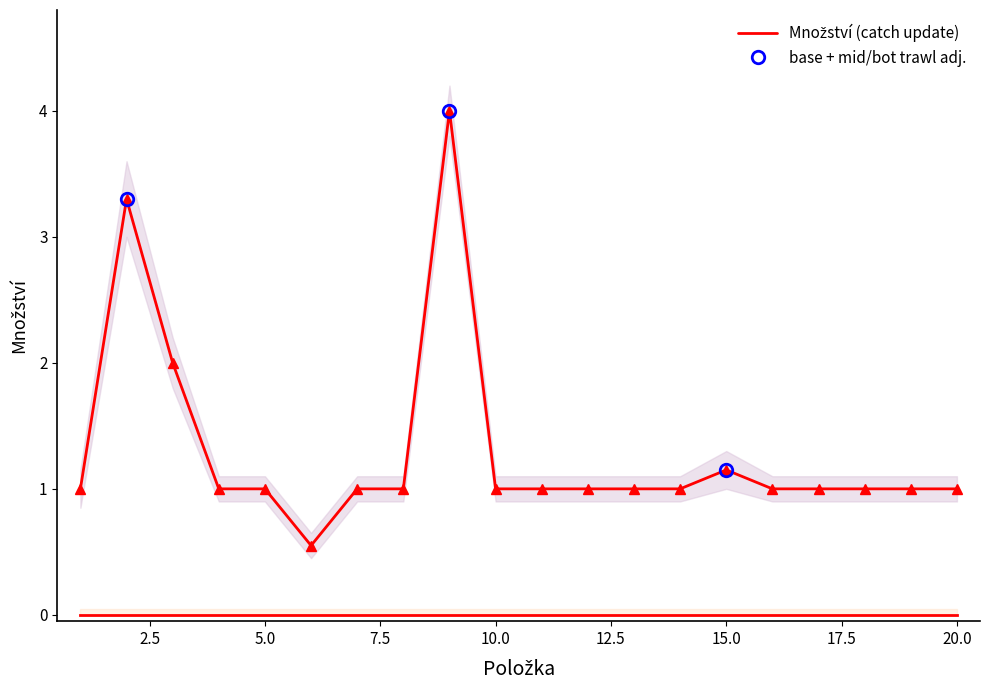

What is the greatest value displayed?

4.0